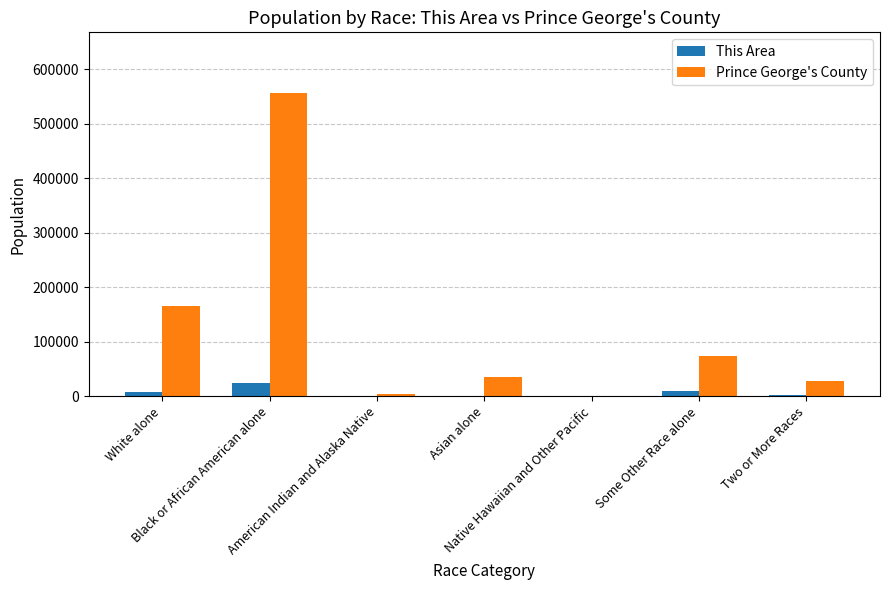

Which series has the largest total across all categories?

Prince George's County